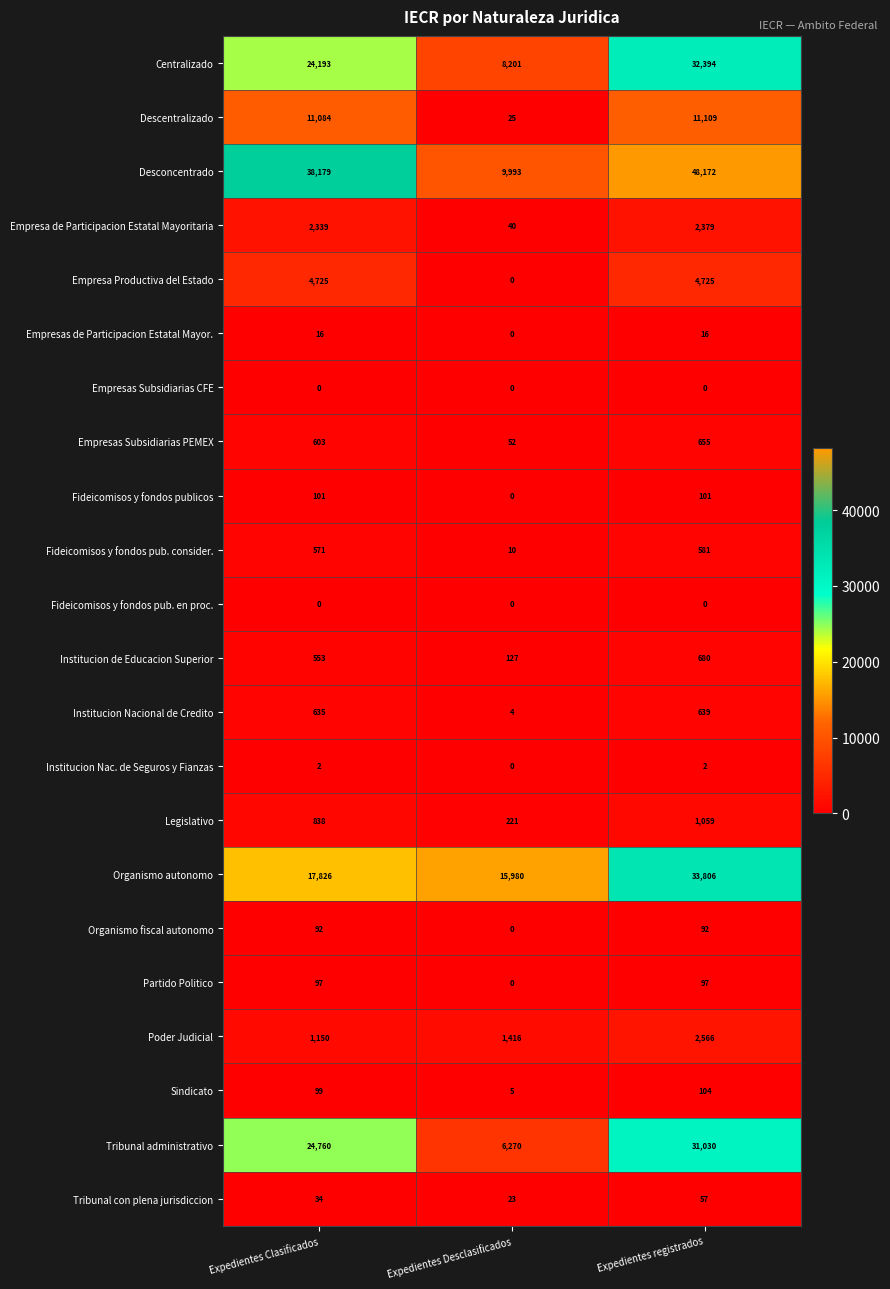

What is the difference between the highest and lowest values at Expedientes Clasificados?

38179